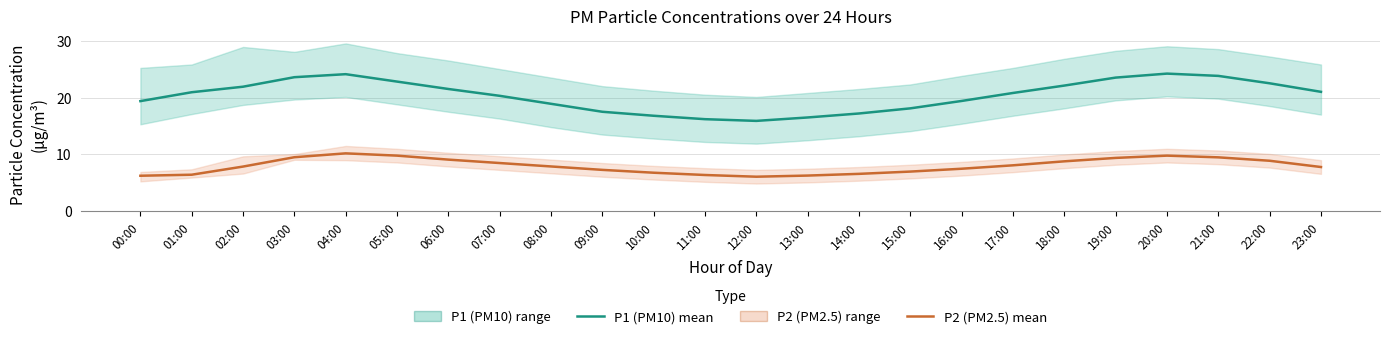

What is the difference between the maximum and second lowest values in the P1 (PM10) series?

8.0